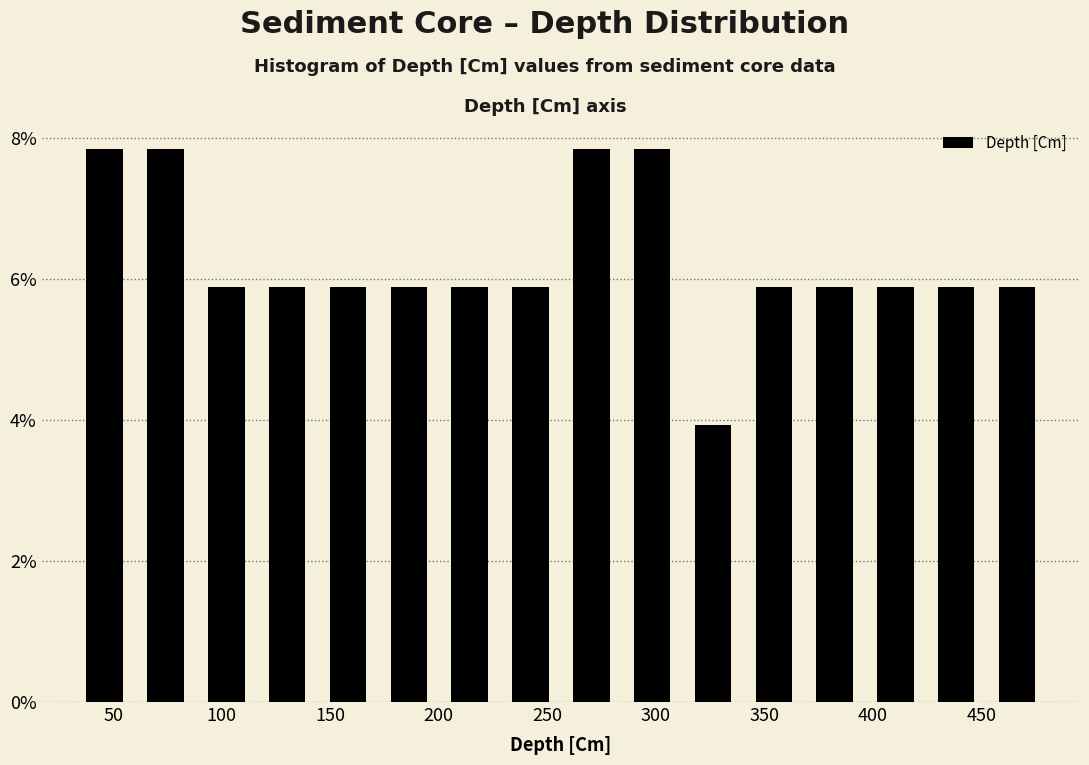

Reading left to right, list every bar in this chart as the range it spans on the x-axis followed by its height. Neither the bar edges nor the heights are printed on the chart, so give them approximately, as read against the axes.

30 to 60: 7.8
60 to 90: 7.8
90 to 115: 5.8
115 to 145: 5.8
145 to 170: 5.8
170 to 200: 5.8
200 to 230: 5.8
230 to 255: 5.8
255 to 285: 7.8
285 to 310: 7.8
310 to 340: 4.0
340 to 370: 5.8
370 to 395: 5.8
395 to 425: 5.8
425 to 450: 5.8
450 to 480: 5.8